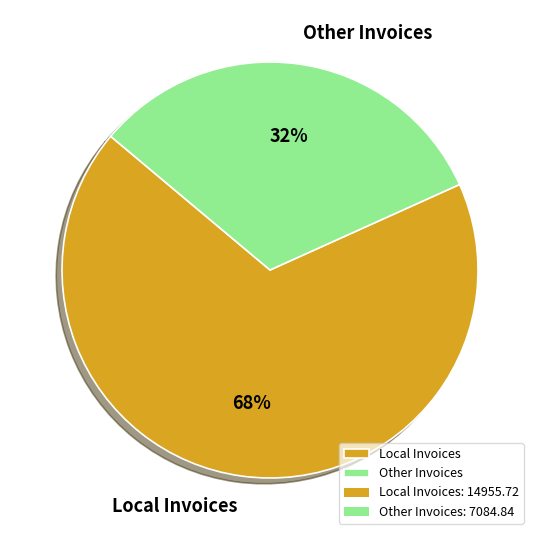

What percentage is the Local Invoices slice, to the nearest percent?

68%